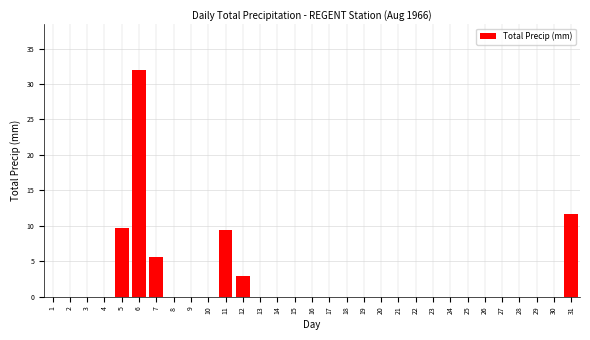

What is the maximum value shown in the chart?

32.0